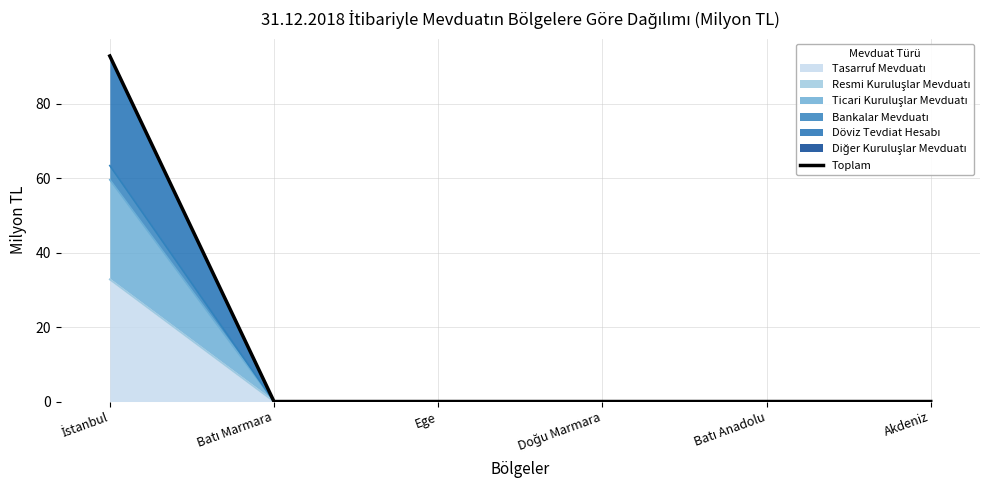

List the labels in order of value, largest first.

İstanbul, Batı Marmara, Ege, Doğu Marmara, Batı Anadolu, Akdeniz